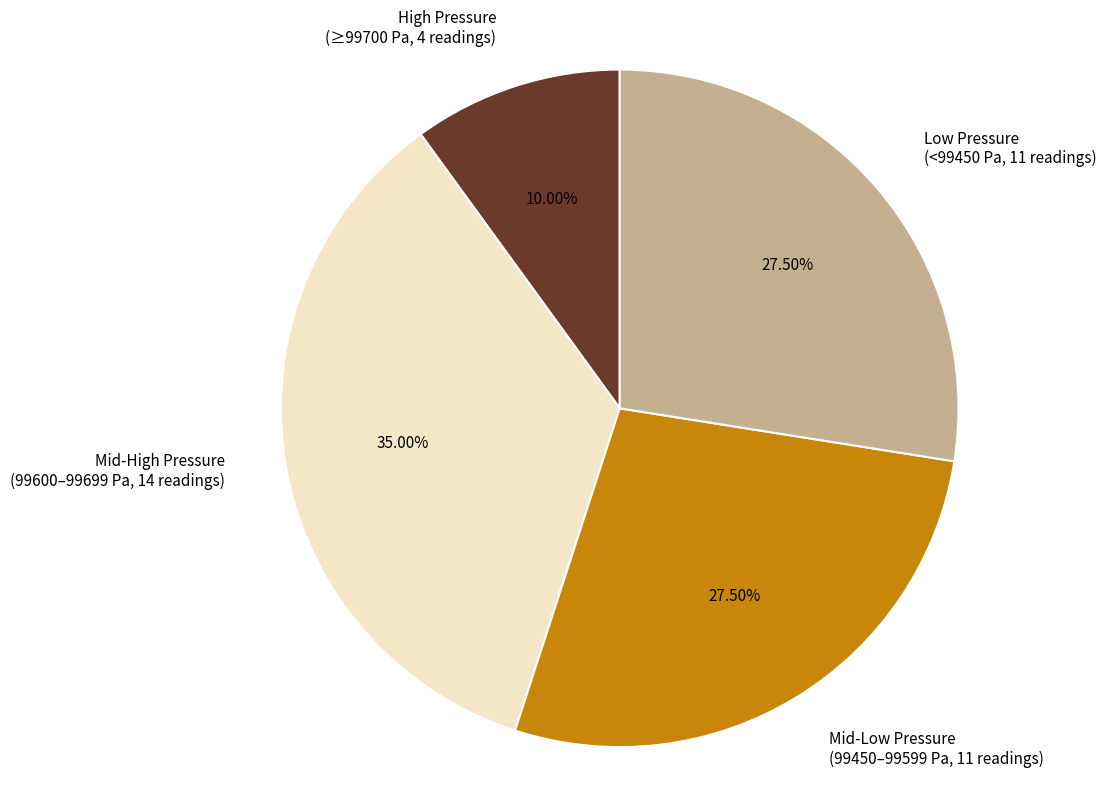

What is the ratio of the value at High Pressure (≥99700 Pa, 4 readings) to the value at Low Pressure (<99450 Pa, 11 readings)?

0.4